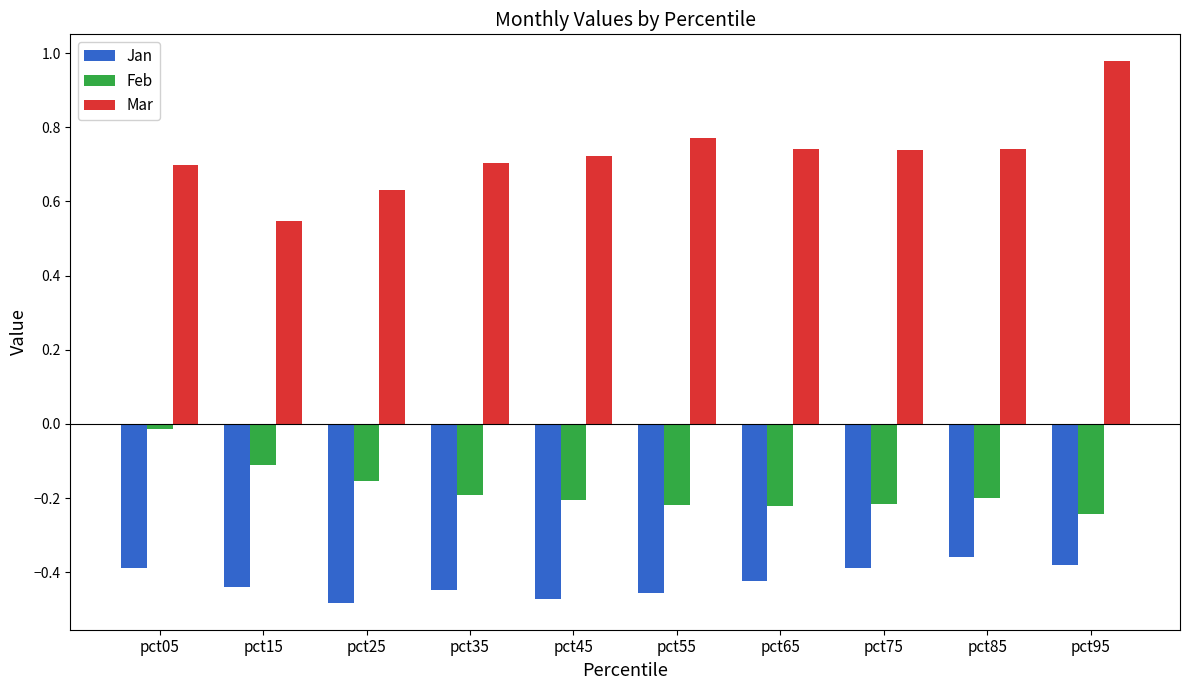

Is the value of Jan at pct15 greater than the value of Feb at pct85?

No